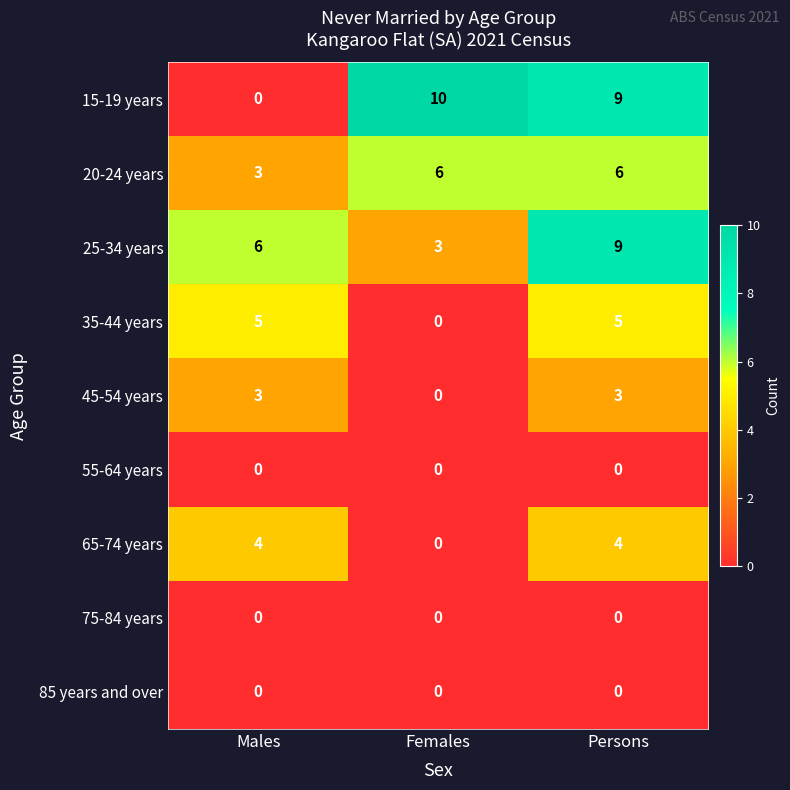

Reading right to left, what are all the values shown in this chart?

15-19 years: Persons=9	Females=10	Males=0
20-24 years: Persons=6	Females=6	Males=3
25-34 years: Persons=9	Females=3	Males=6
35-44 years: Persons=5	Females=0	Males=5
45-54 years: Persons=3	Females=0	Males=3
55-64 years: Persons=0	Females=0	Males=0
65-74 years: Persons=4	Females=0	Males=4
75-84 years: Persons=0	Females=0	Males=0
85 years and over: Persons=0	Females=0	Males=0